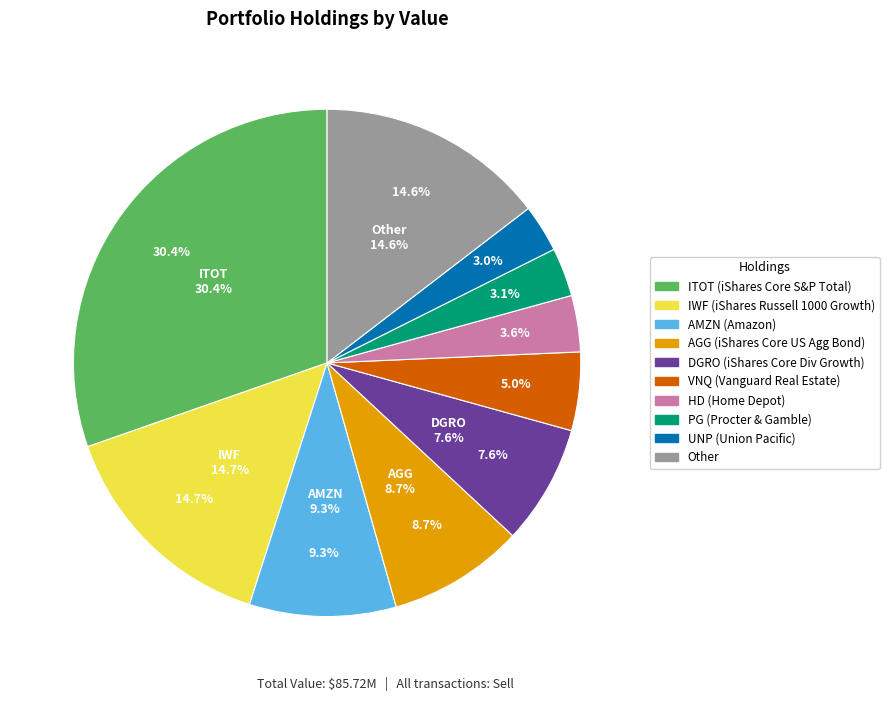

Which slice is the largest?

ITOT